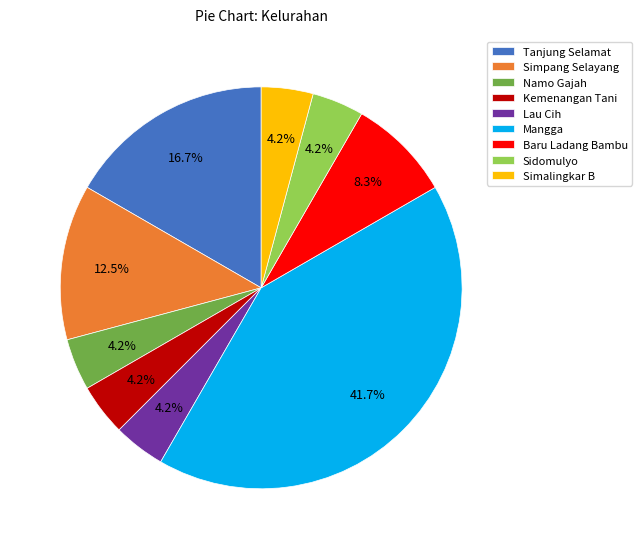

What is the largest slice in the pie chart?

Mangga